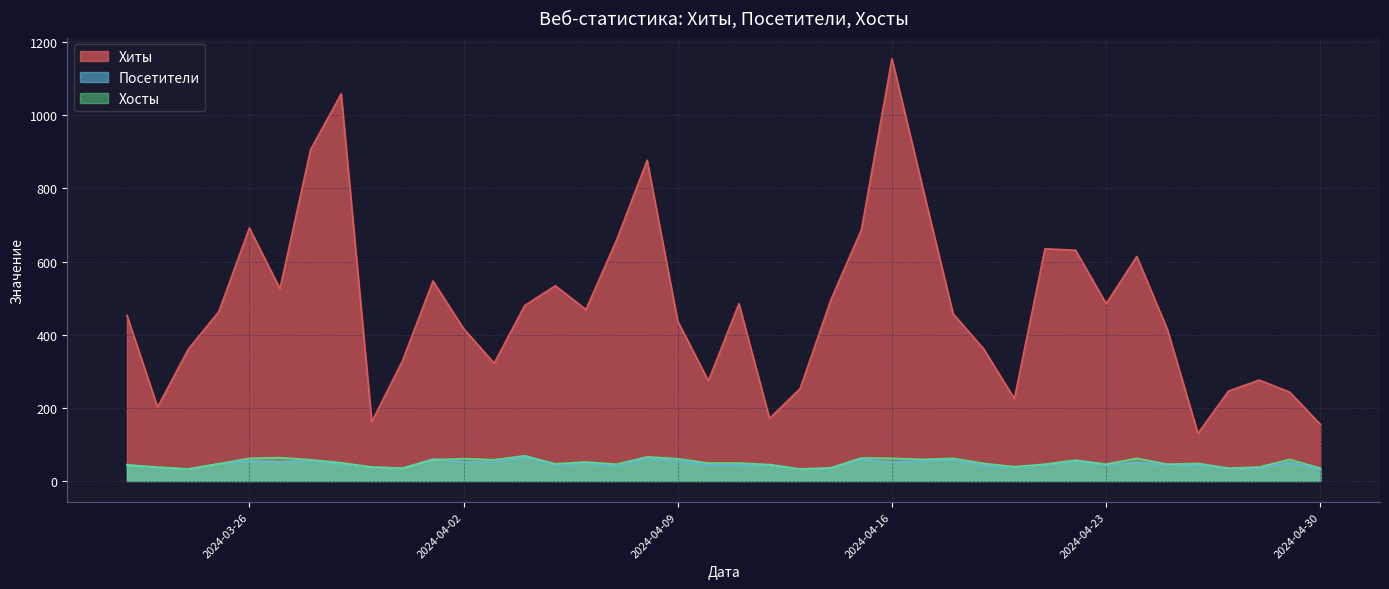

Is the value of Хосты at 2024-04-18 greater than the value of Хиты at 2024-04-13?

No